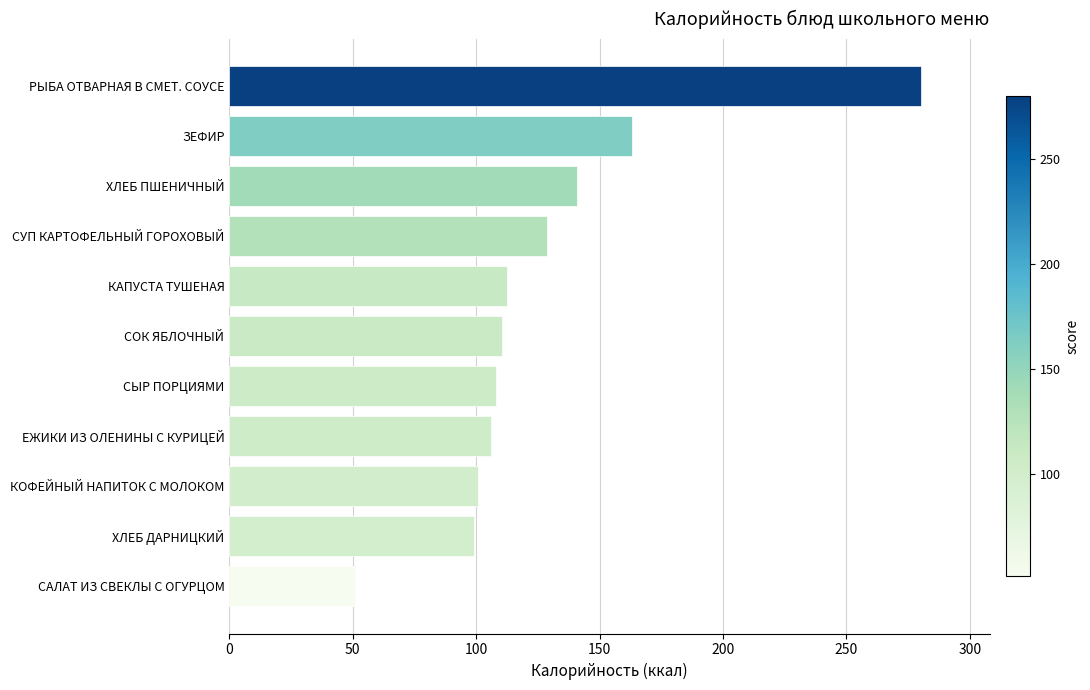

What is the greatest value displayed?

280.0